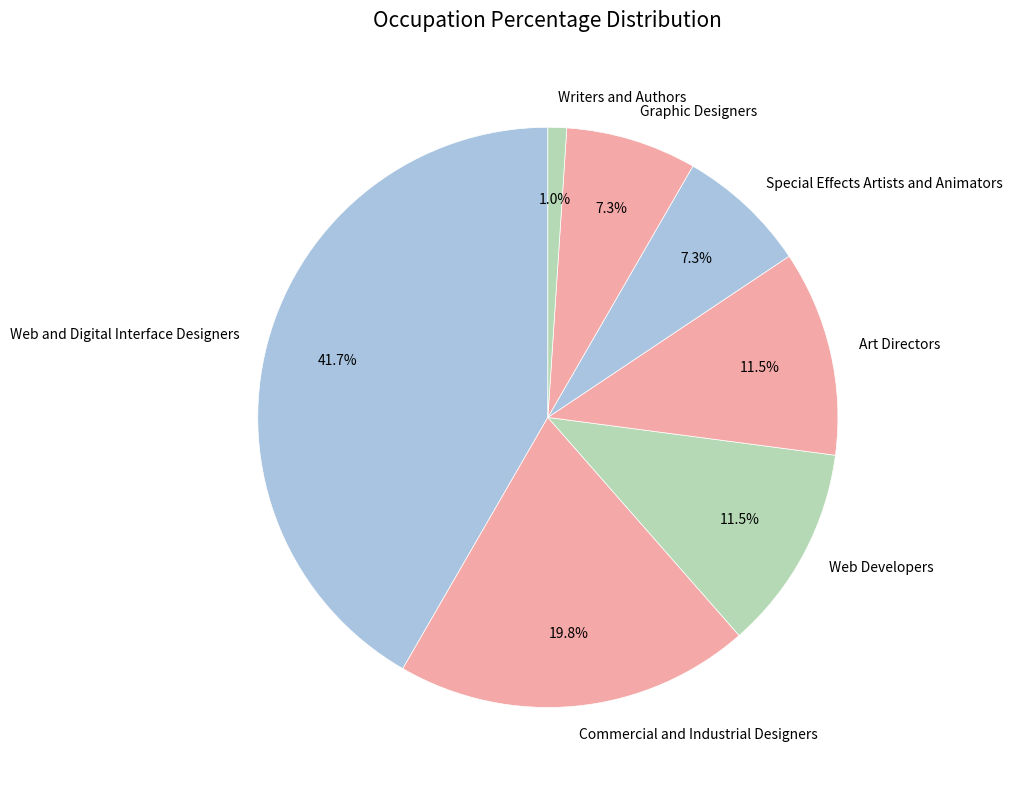

How many slices are in this pie chart?

7